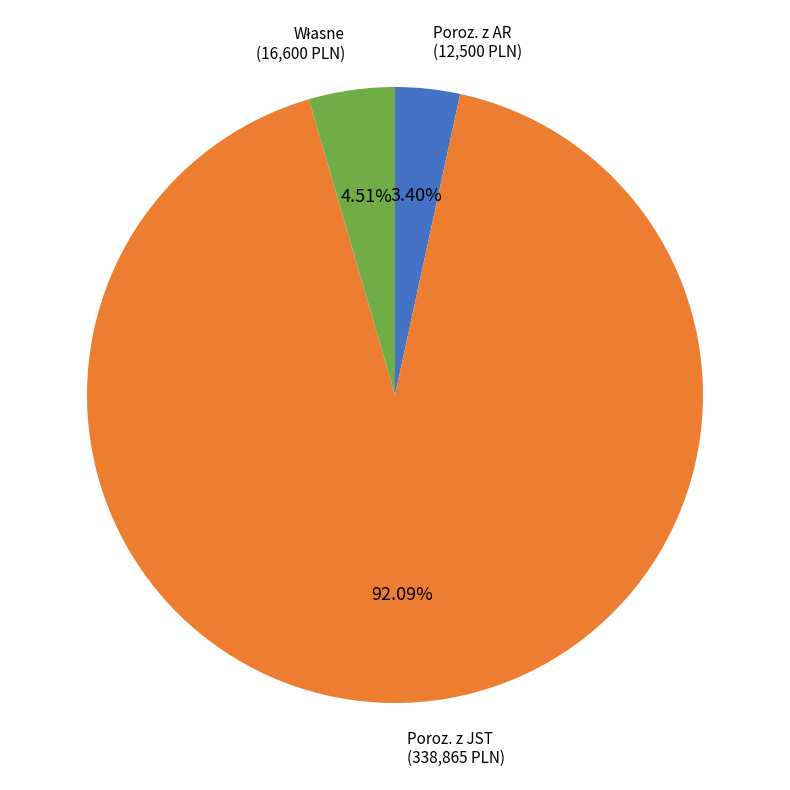

Does any single category account for the majority?

Yes